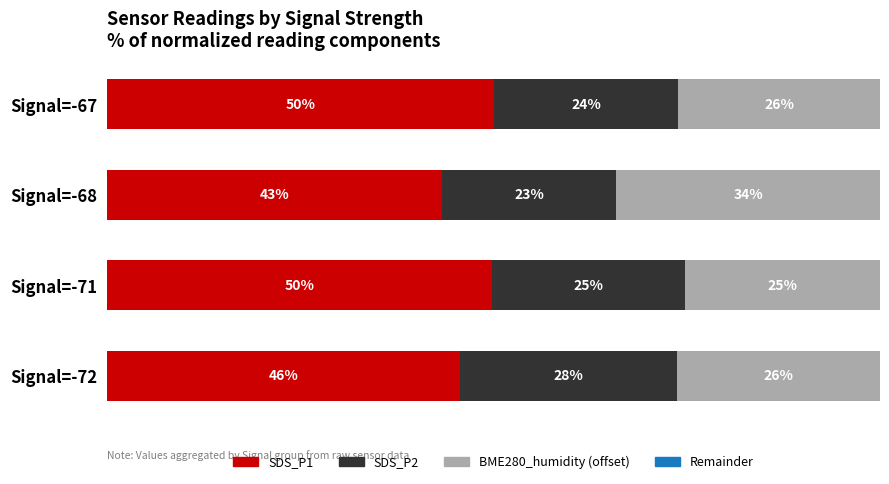

At which label does SDS_P1 reach its minimum?

Signal=-68